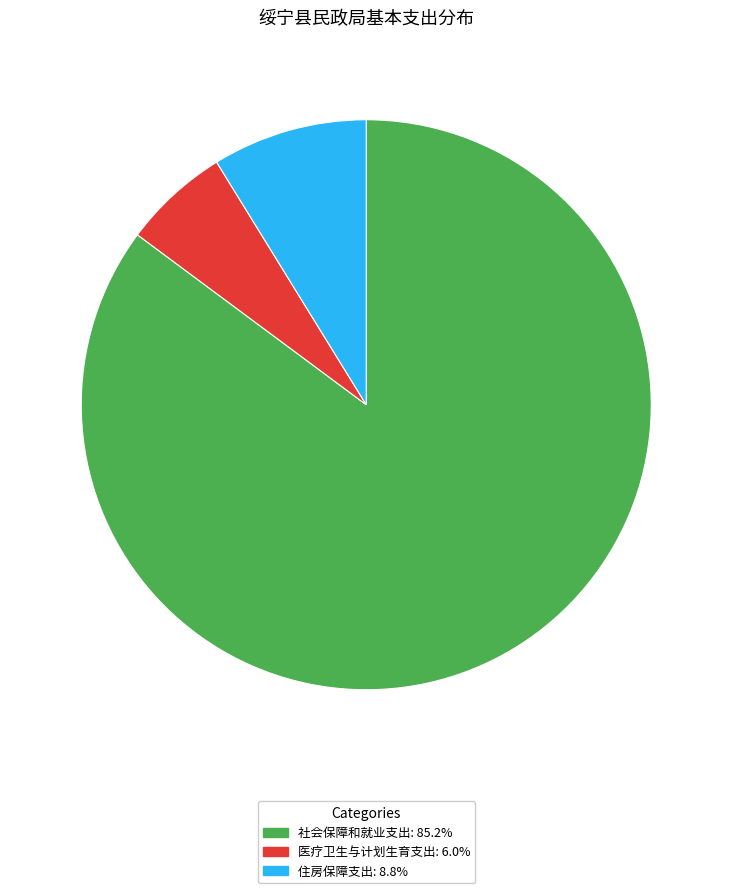

Is the sum of 社会保障和就业支出 and 住房保障支出 greater than half?

Yes